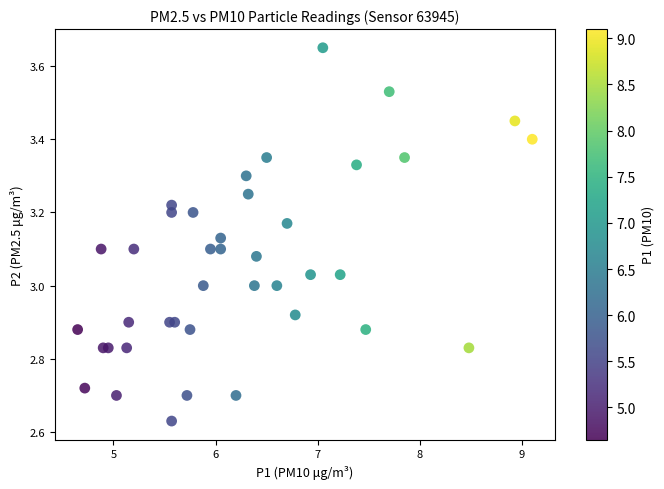

What is the range of X values (max minus min)?

4.4